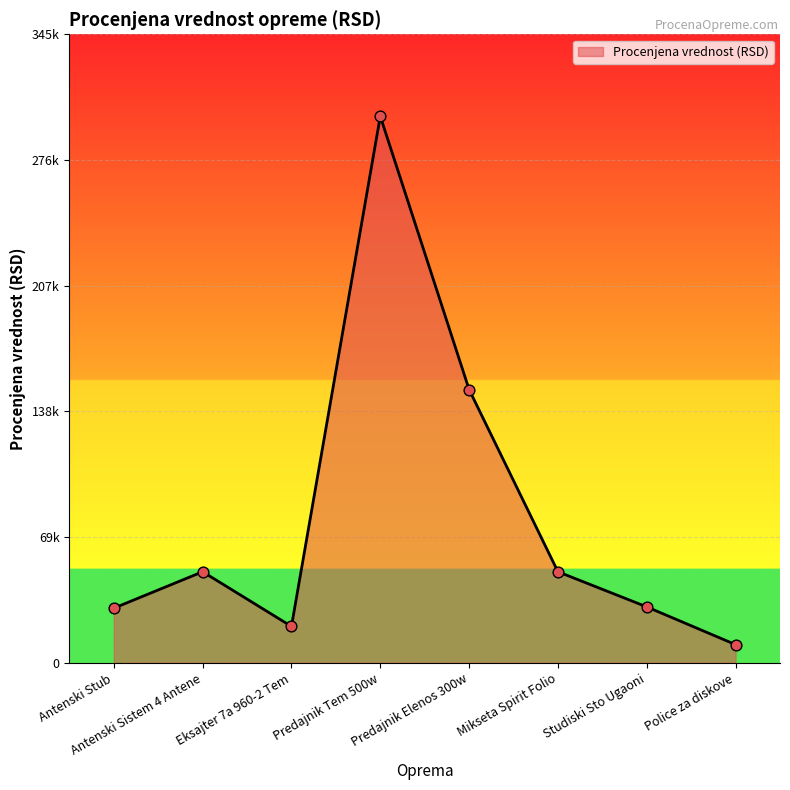

Between Antenski Sistem 4 Antene and Predajnik Tem 500w, which is larger?

Predajnik Tem 500w